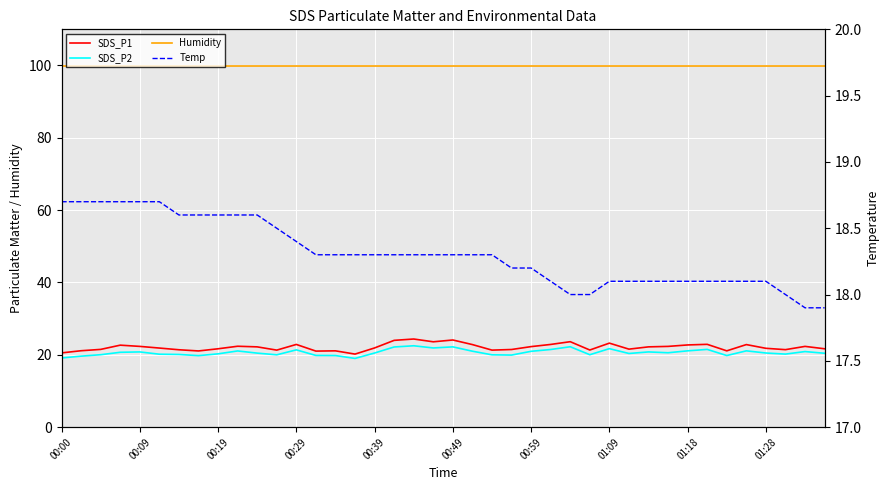

What is the sum of the SDS_P1 values at 34 and 24?

43.4